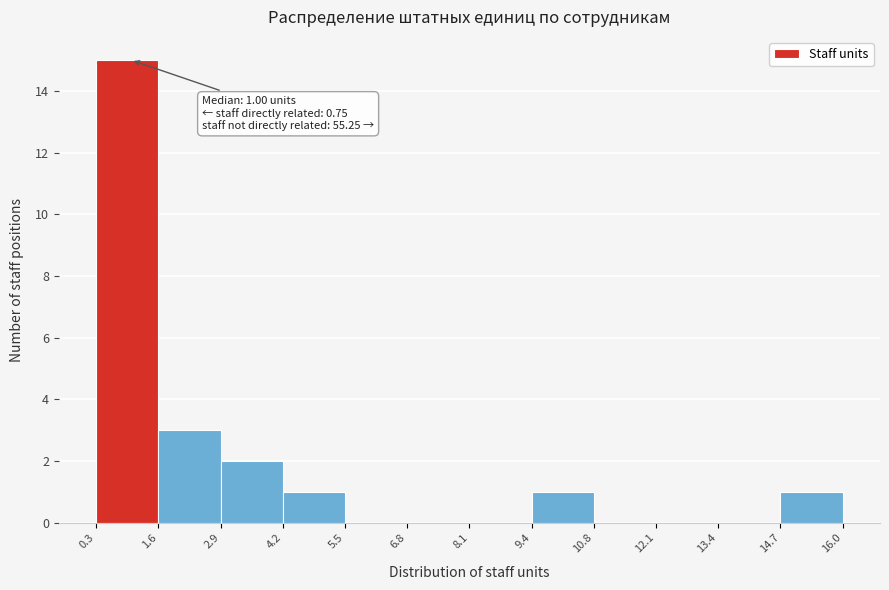

Over which range of the x-axis is the bar tallest?

0.3 to 1.6